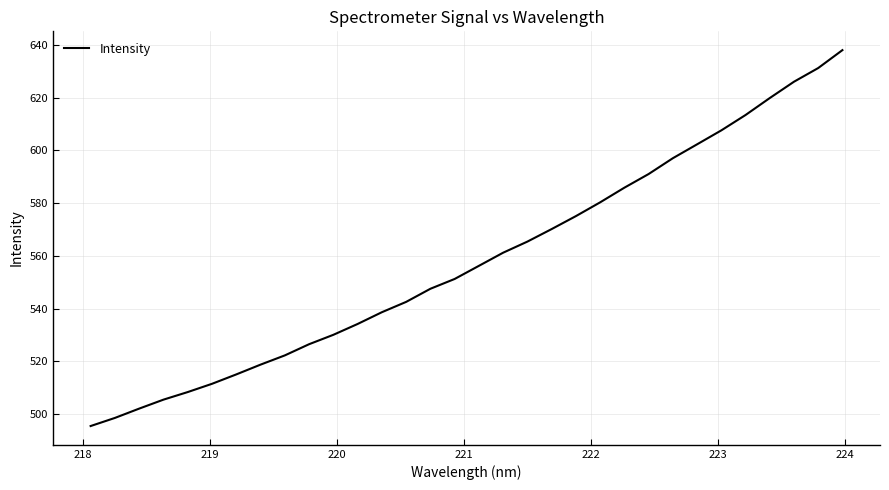

What is the difference between the maximum and minimum values?

142.5